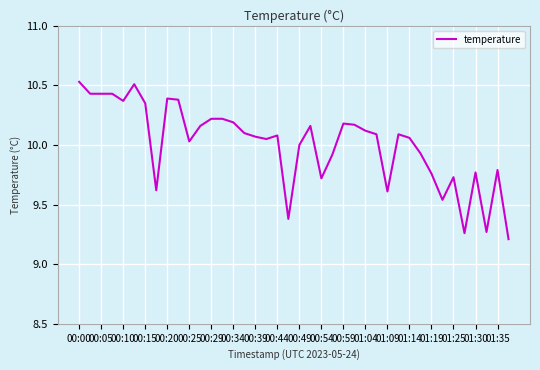

What is the difference between the maximum and minimum values?

1.3